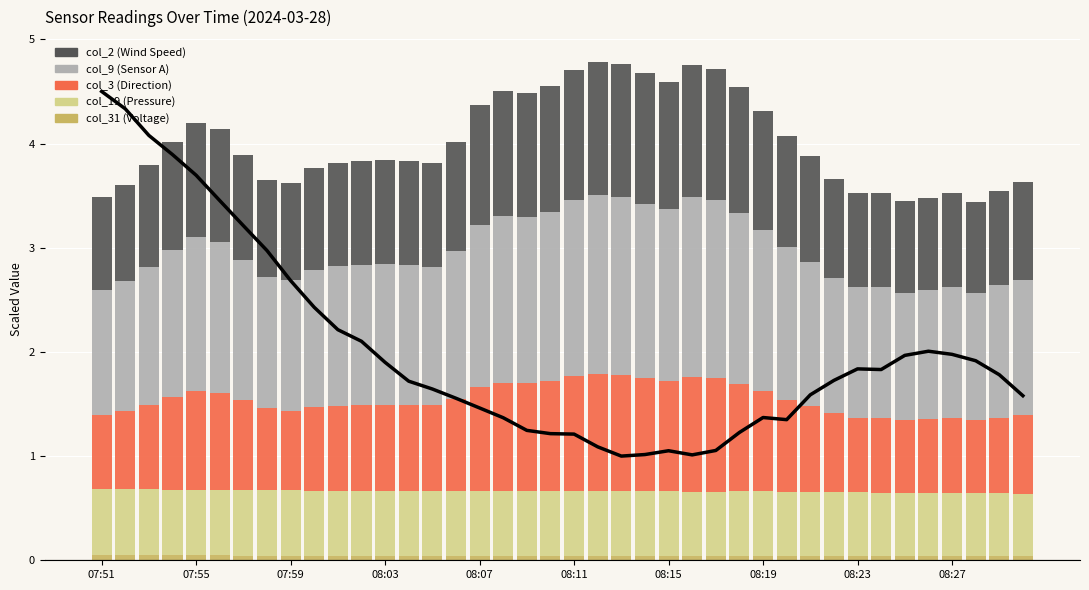

What is the difference between the highest and lowest values at 08:11?

3.4